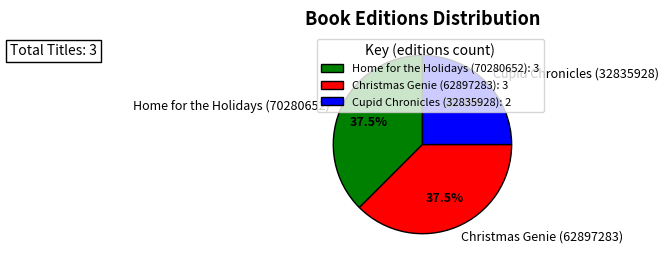

Which has a higher value, Cupid Chronicles (32835928) or Home for the Holidays (70280652)?

Home for the Holidays (70280652)